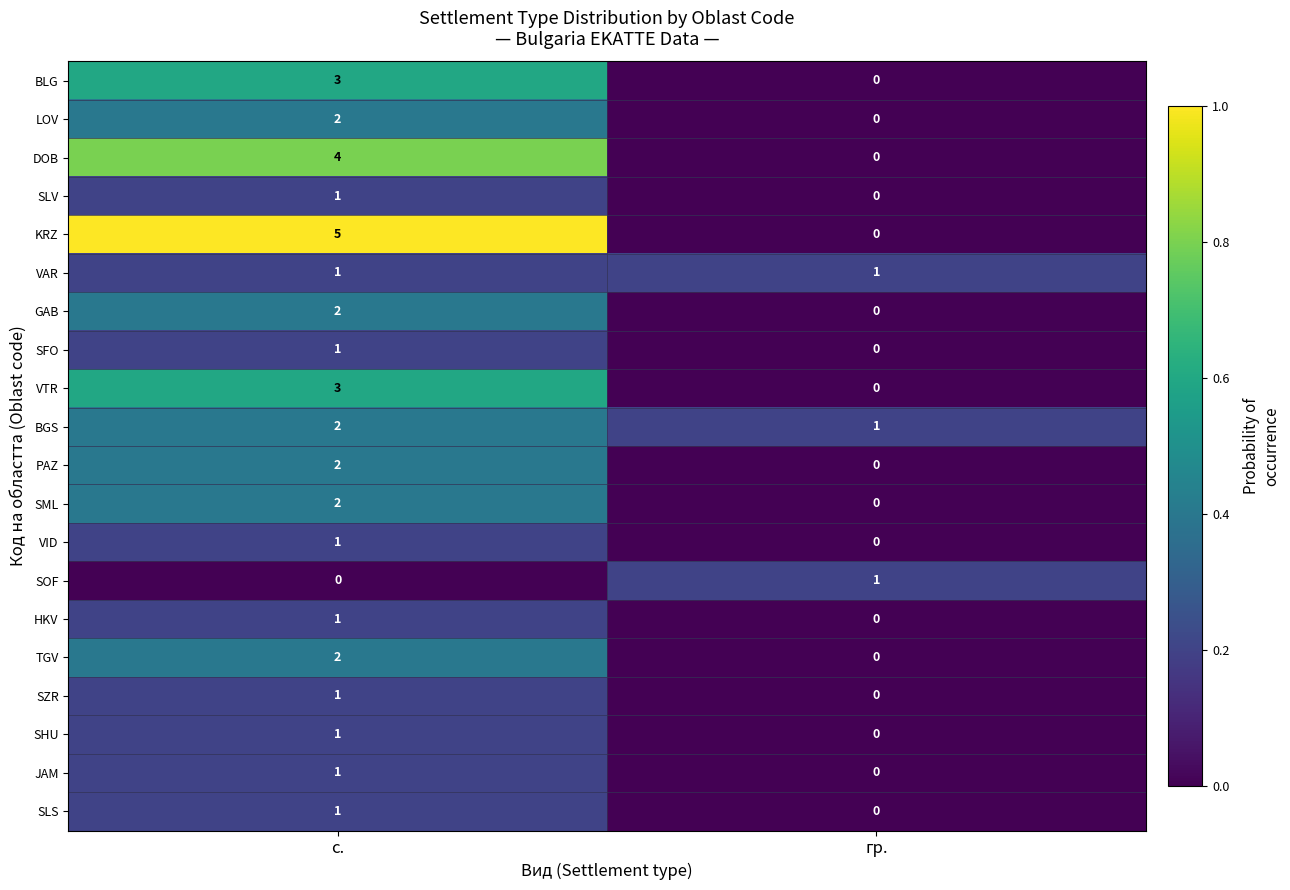

At how many categories does at least one series exceed 0?

2